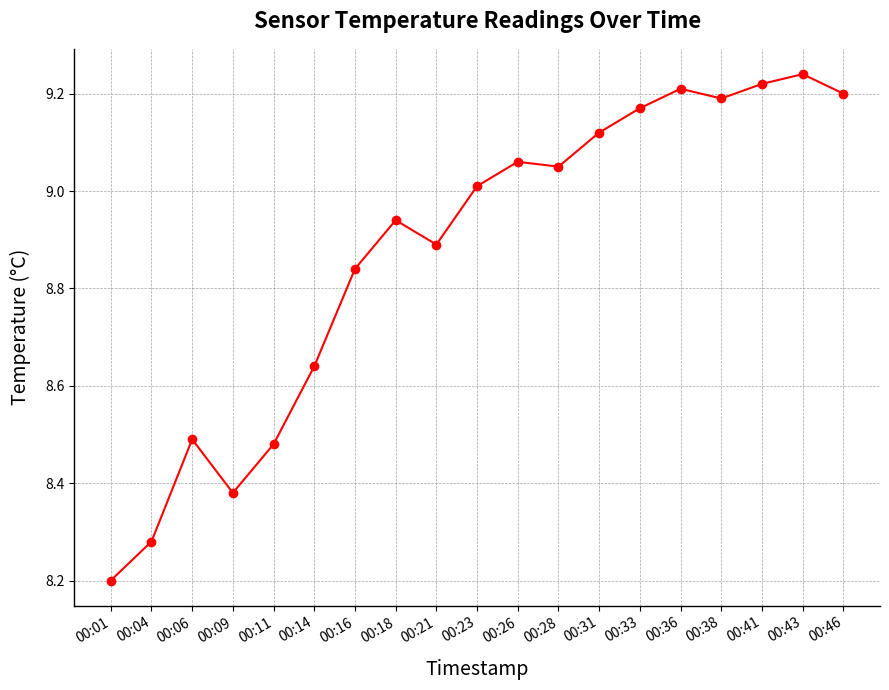

What is the sum of the values at 00:41 and 00:06?

17.7